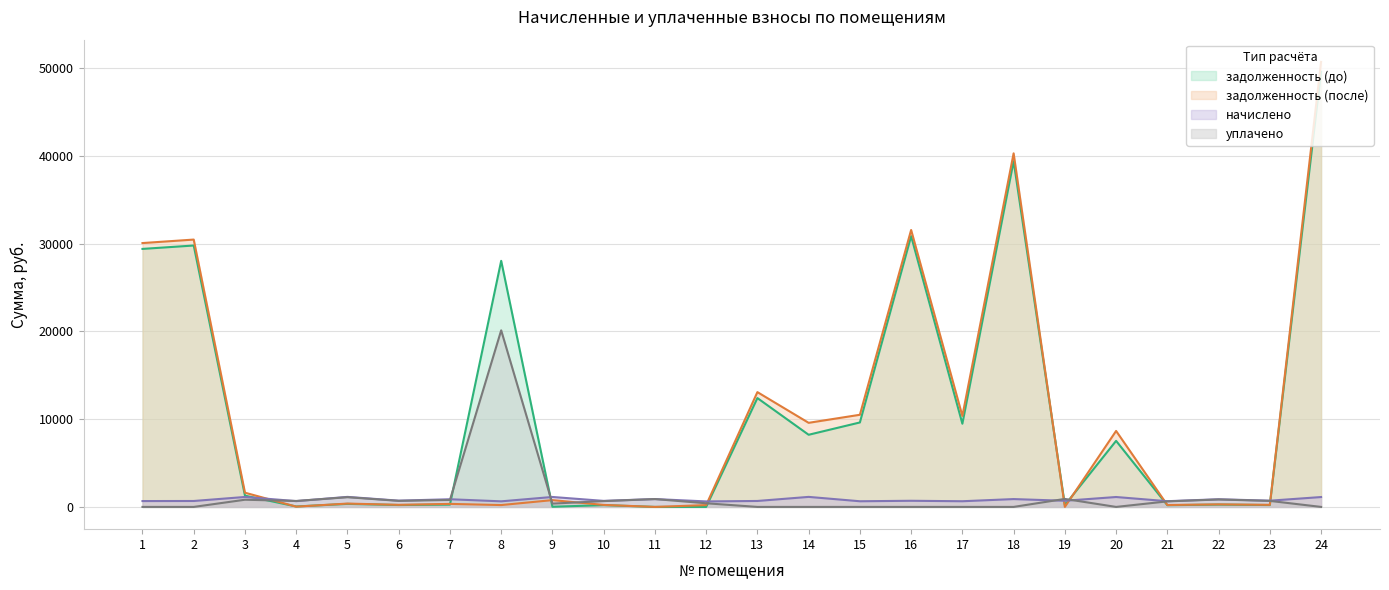

Which series ends up on top after the final intersection of задолженность (до) and задолженность (после)?

задолженность (после)